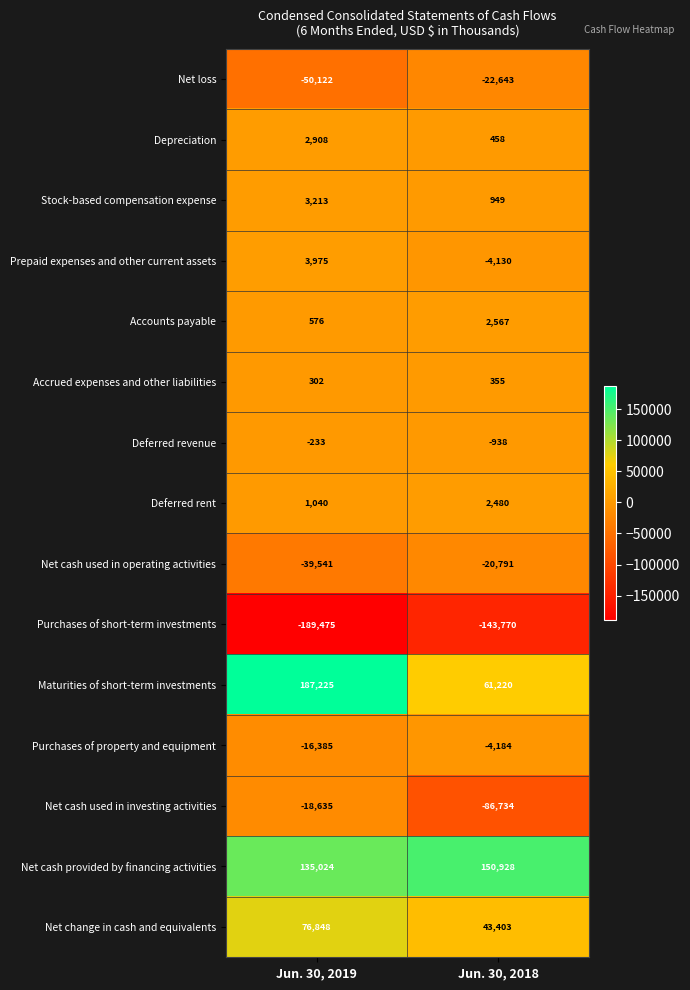

Which series has the widest spread of values?

Maturities of short-term investments